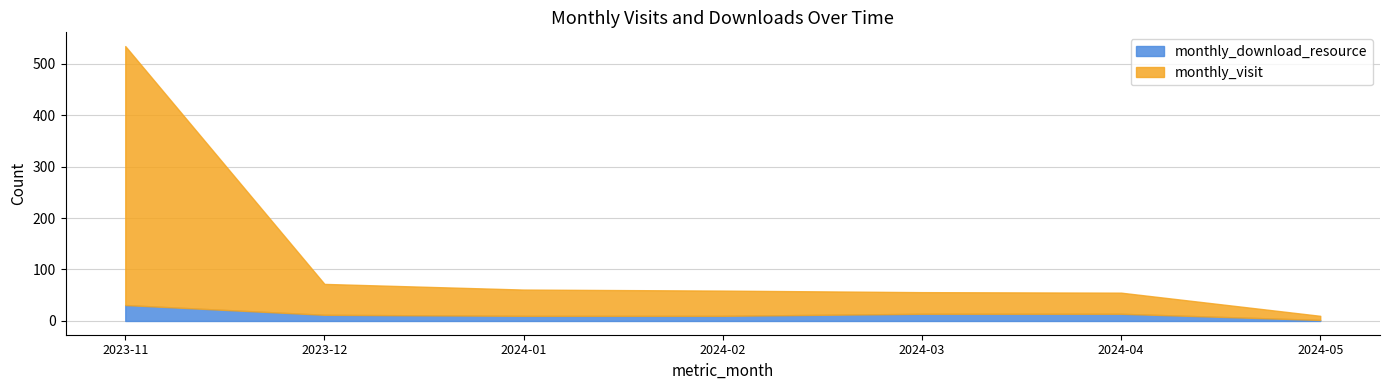

True or false: monthly_visit has a value of 11 at 2024-01.

False